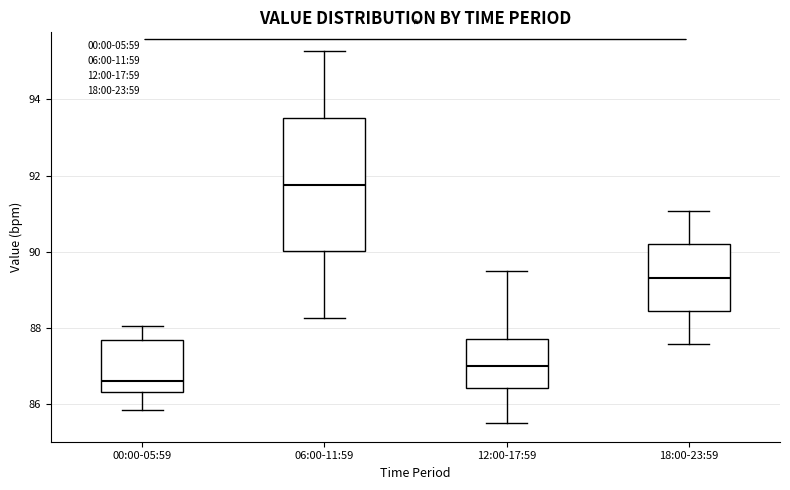

Reading left to right, transcribe this box plot: for each box, give where its median line is, the range the box spans, and where its two whiskers end, as read against the y-axis. The values are not printed on the chart, so give them approximately, as read against the axis.

00:00-05:59: median 86.6, box 86.4 to 87.6, whiskers 85.8 to 88.0
06:00-11:59: median 91.8, box 90.0 to 93.6, whiskers 88.2 to 95.2
12:00-17:59: median 87.0, box 86.4 to 87.8, whiskers 85.6 to 89.6
18:00-23:59: median 89.4, box 88.4 to 90.2, whiskers 87.6 to 91.0